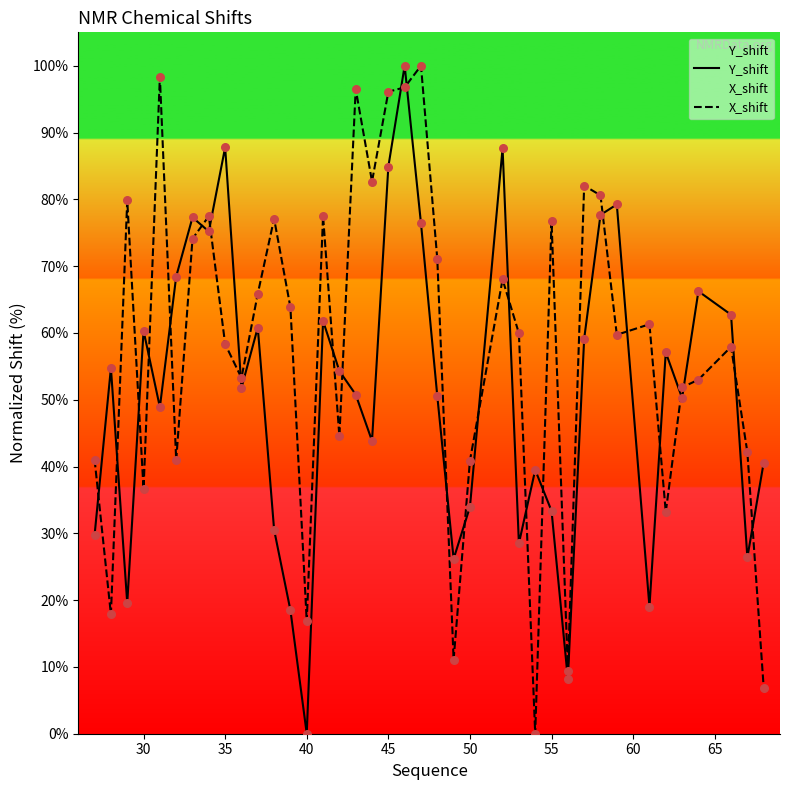

What is the total value across all series at 35?

146.1